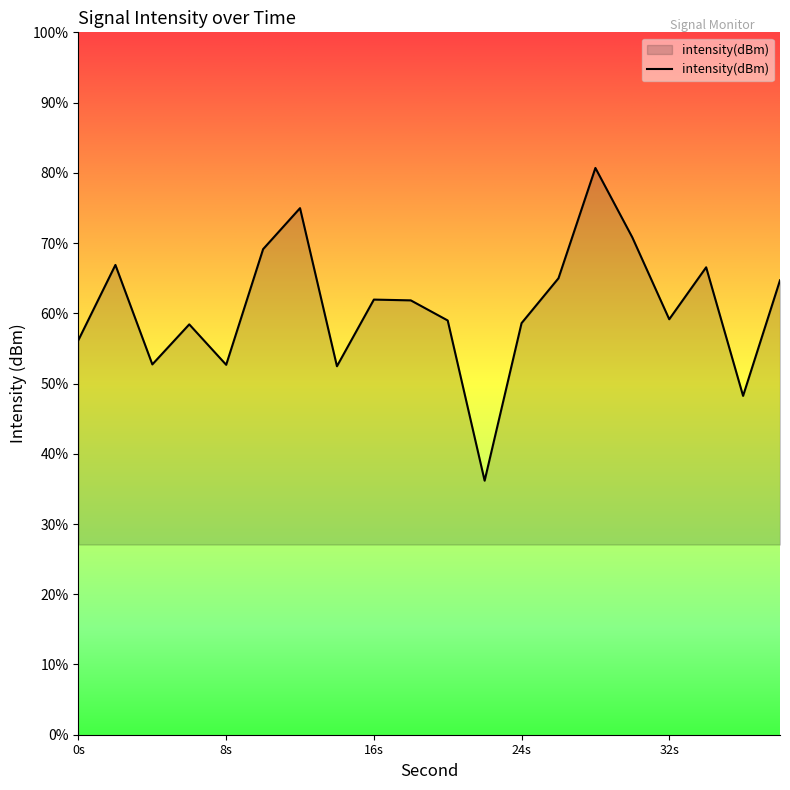

Count the number of categories in the chart.

20